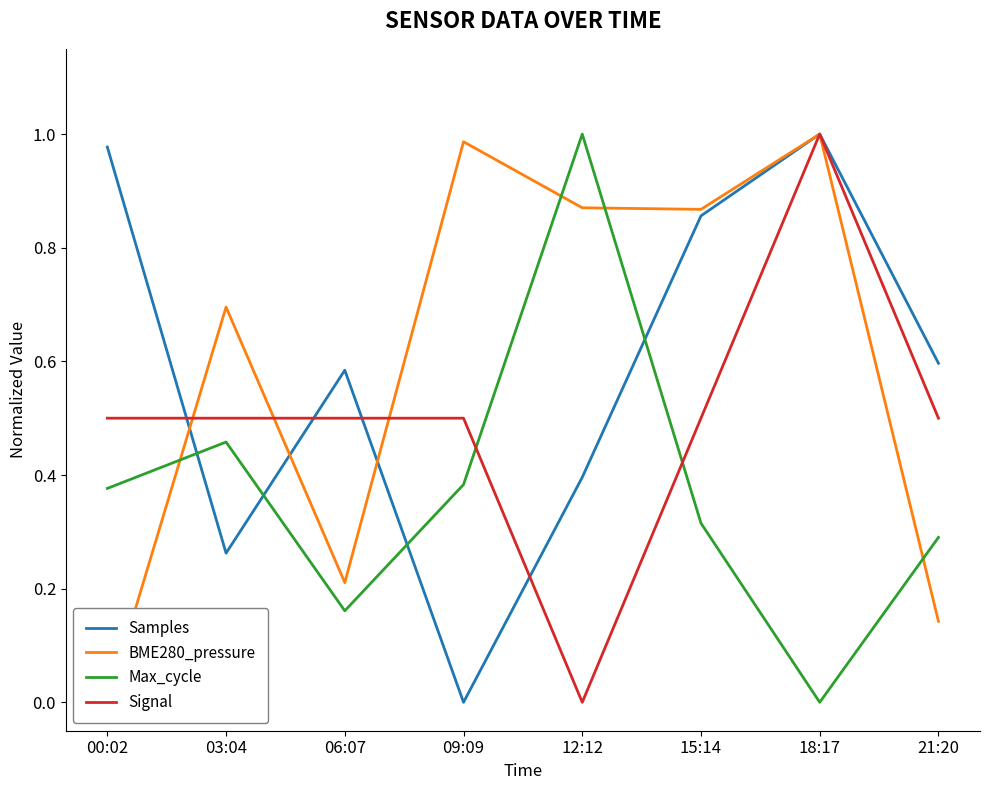

Which series has the largest range (max minus min)?

Samples